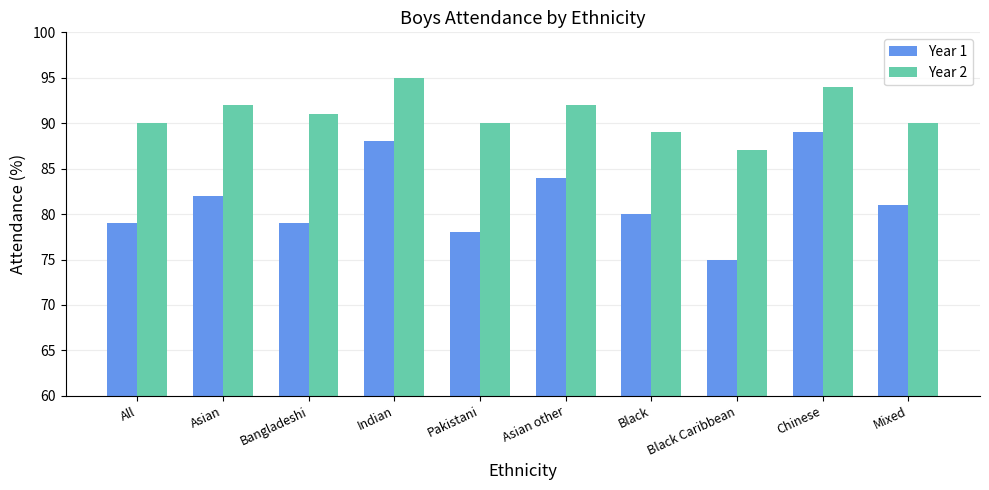

What is the label of the 5th bar from the right?

Asian other